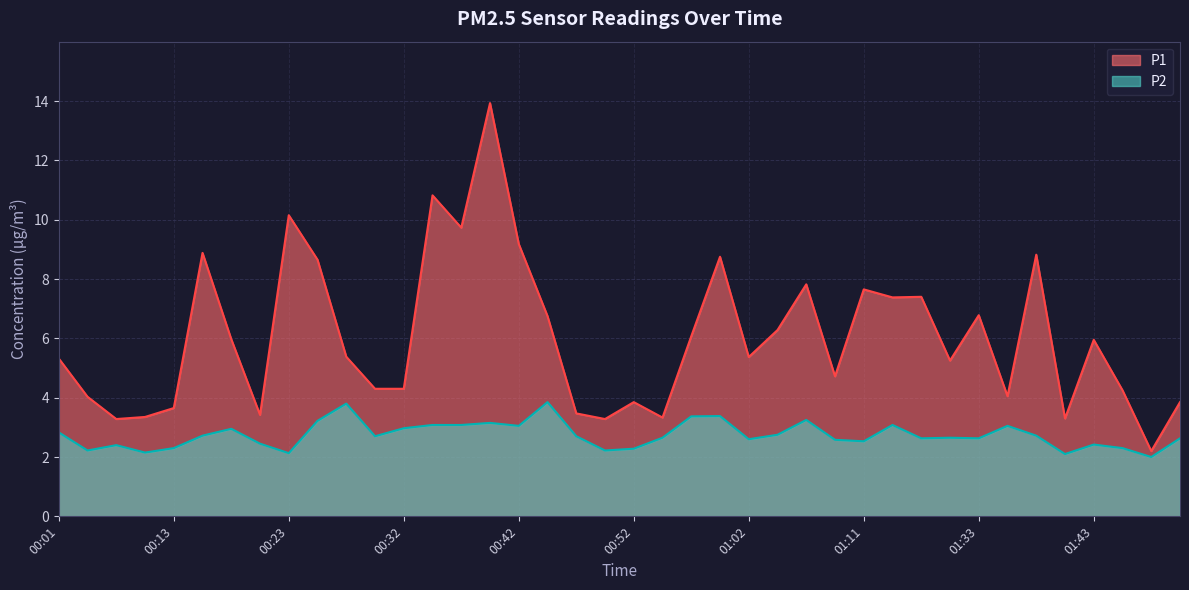

Between 00:45 and 00:28, which is larger?

00:45